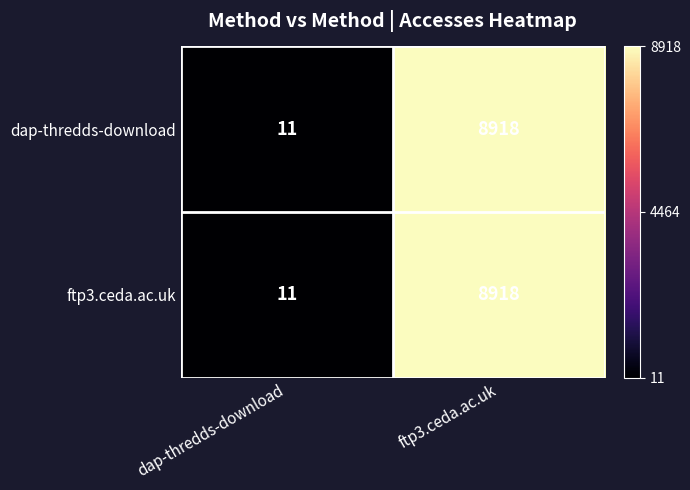

Where is ftp3.ceda.ac.uk nearest to the value 4464?

dap-thredds-download